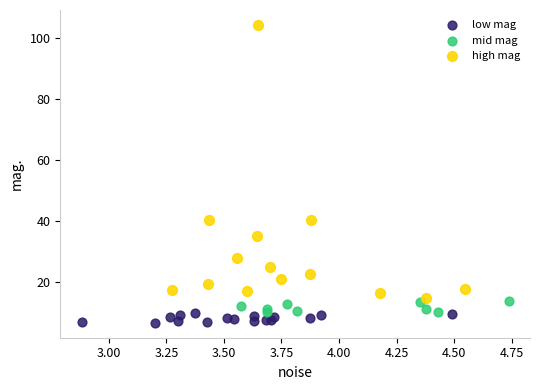

Which series reaches the maximum Y coordinate?

high mag